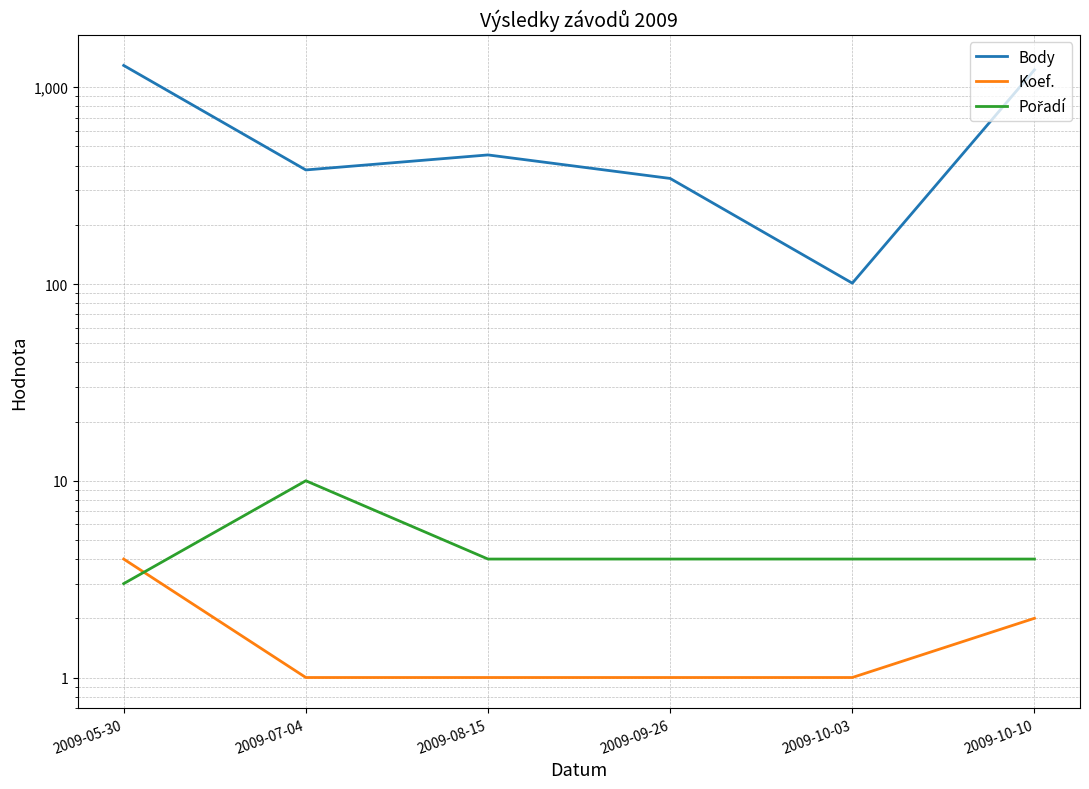

Reading left to right, extract all data points from this chart.

Body: 1291	380	453	344	101	1226
Koef.: 4	1	1	1	1	2
Pořadí: 3	10	4	4	4	4